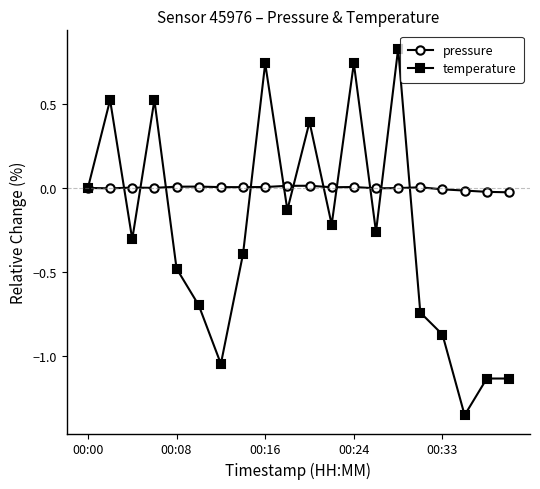

Rank the series by their average value, from highest to lowest.

pressure, temperature